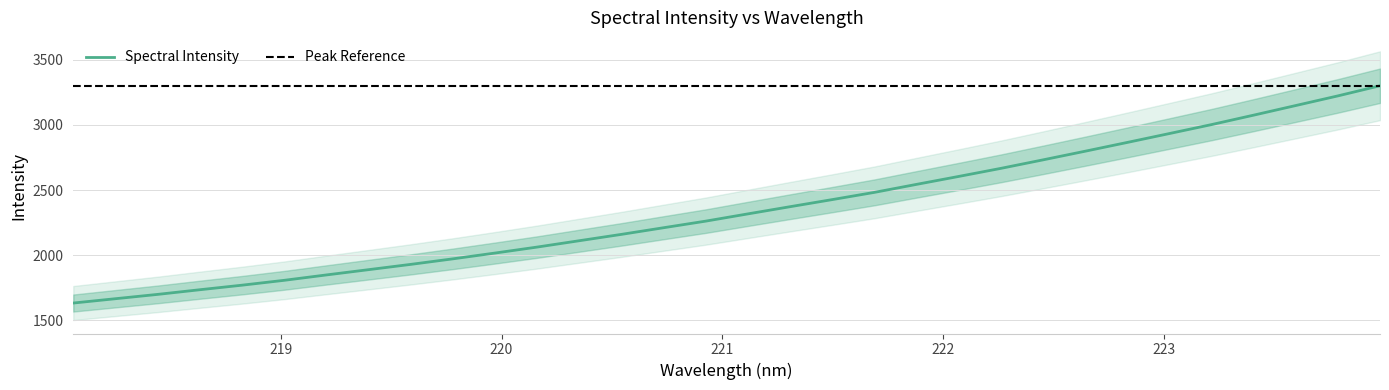

How many values exceed 2317?

16